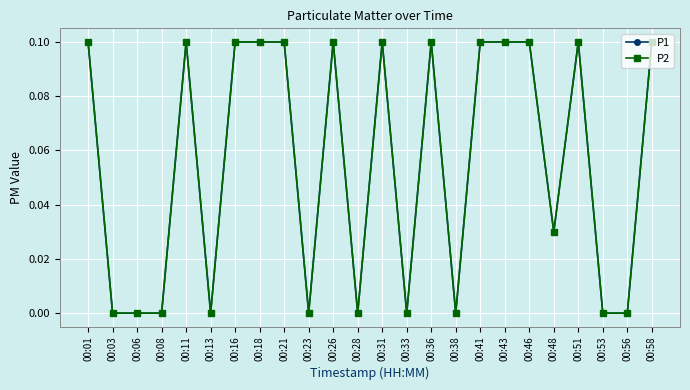

List the series in order of their peak value, highest first.

P1, P2